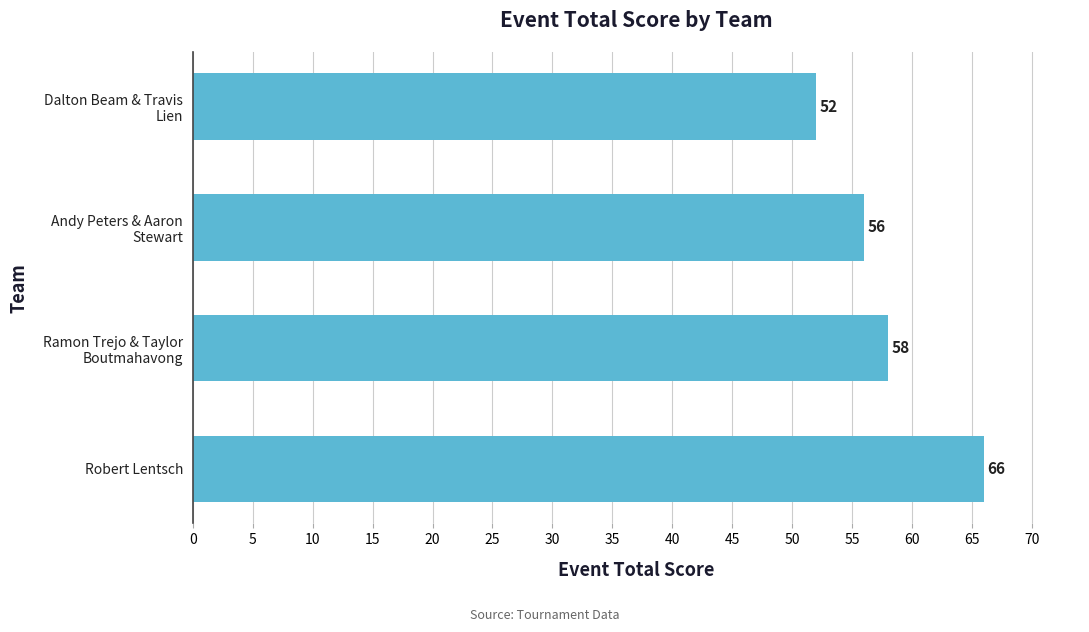

What is the sum of all values?

232